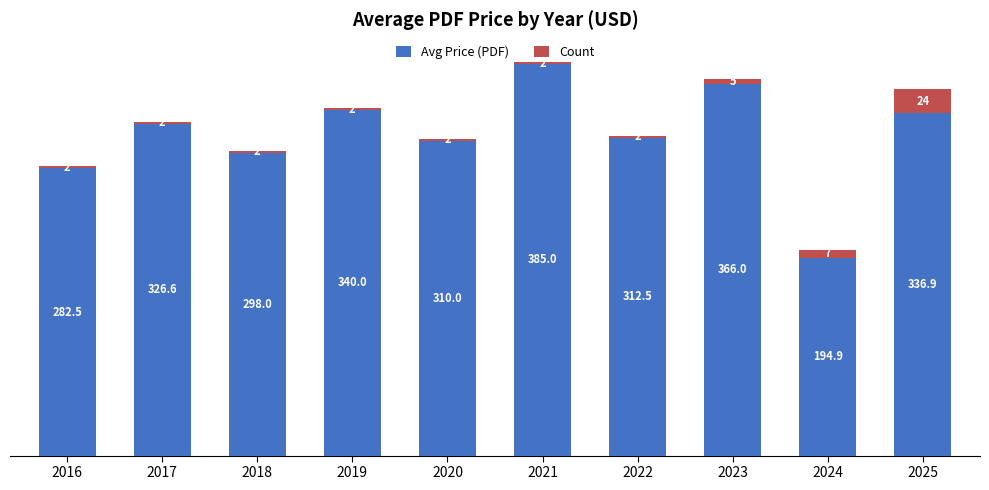

What is the highest value of the Avg Price (PDF) series?

385.0